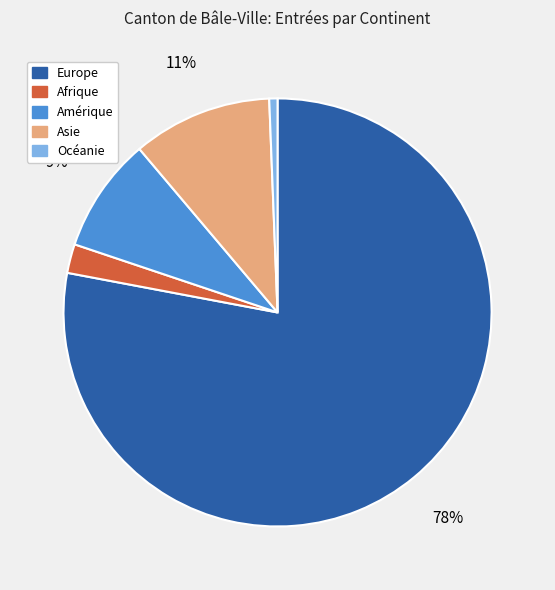

To the nearest percent, what portion does Asie represent?

11%